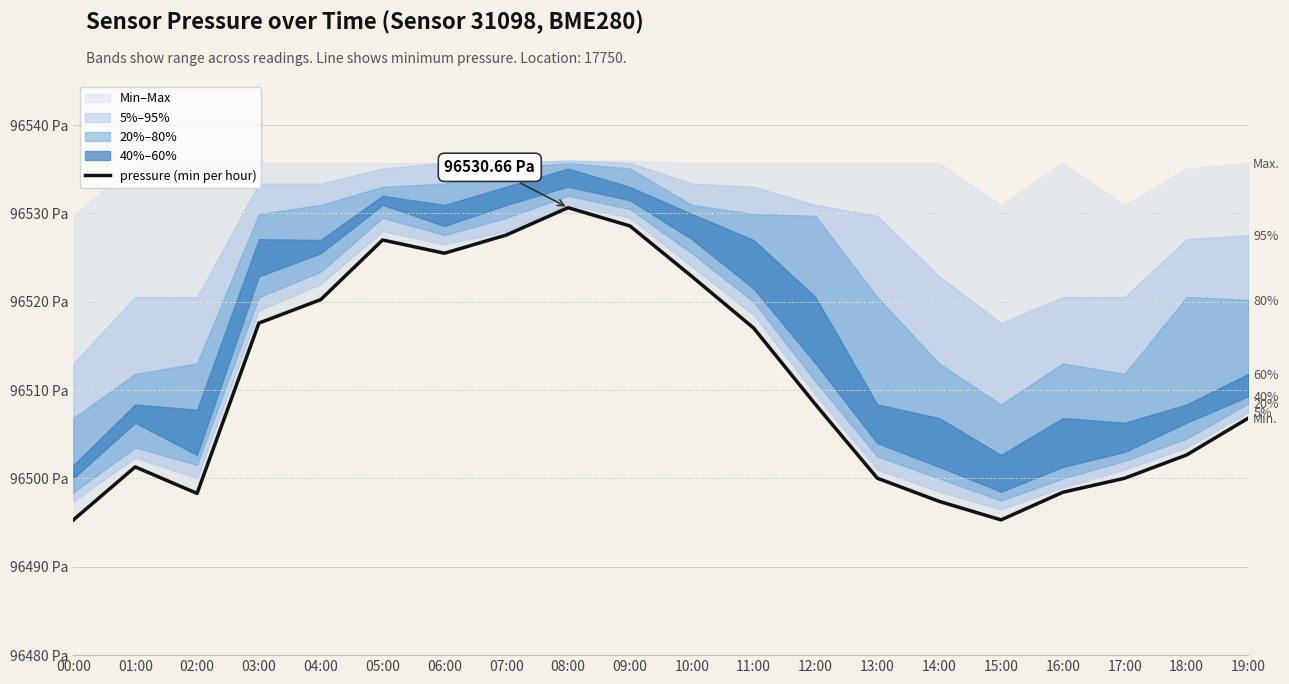

Which category has the lowest value across all series?

00:00